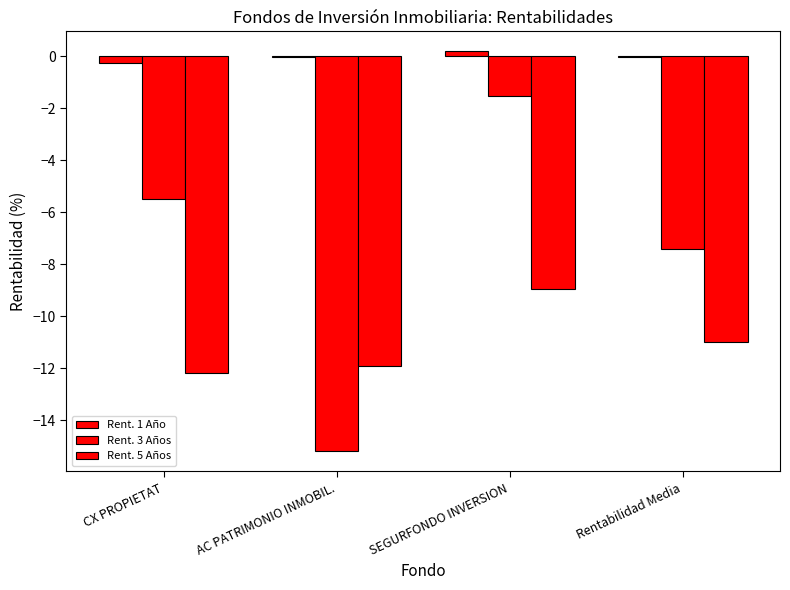

How many data points in Rent. 5 Años are above -11?

1